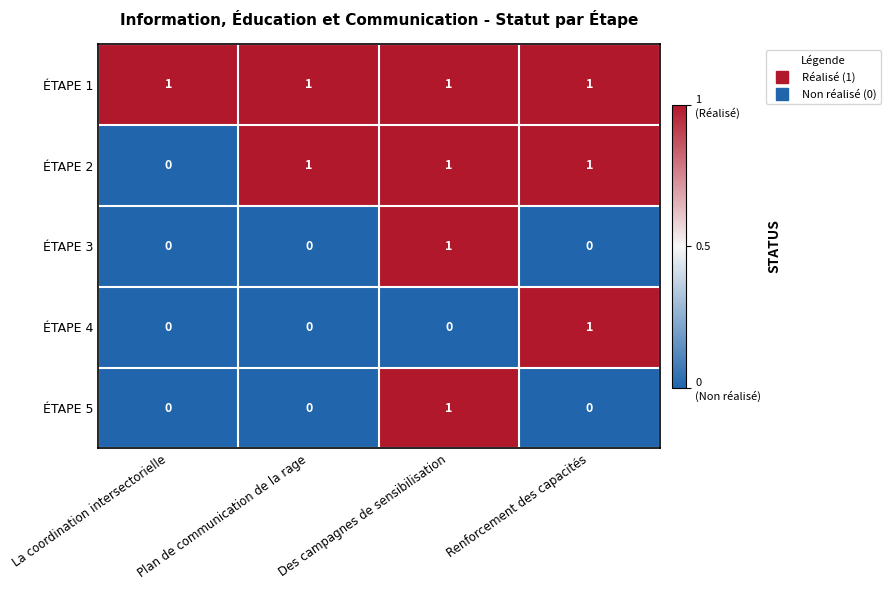

At which label is ÉTAPE 2 closest to 0?

La coordination intersectorielle